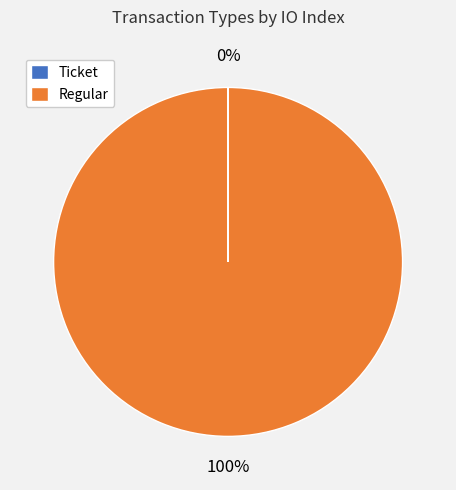

Is it true that Regular is 87% of the pie?

False